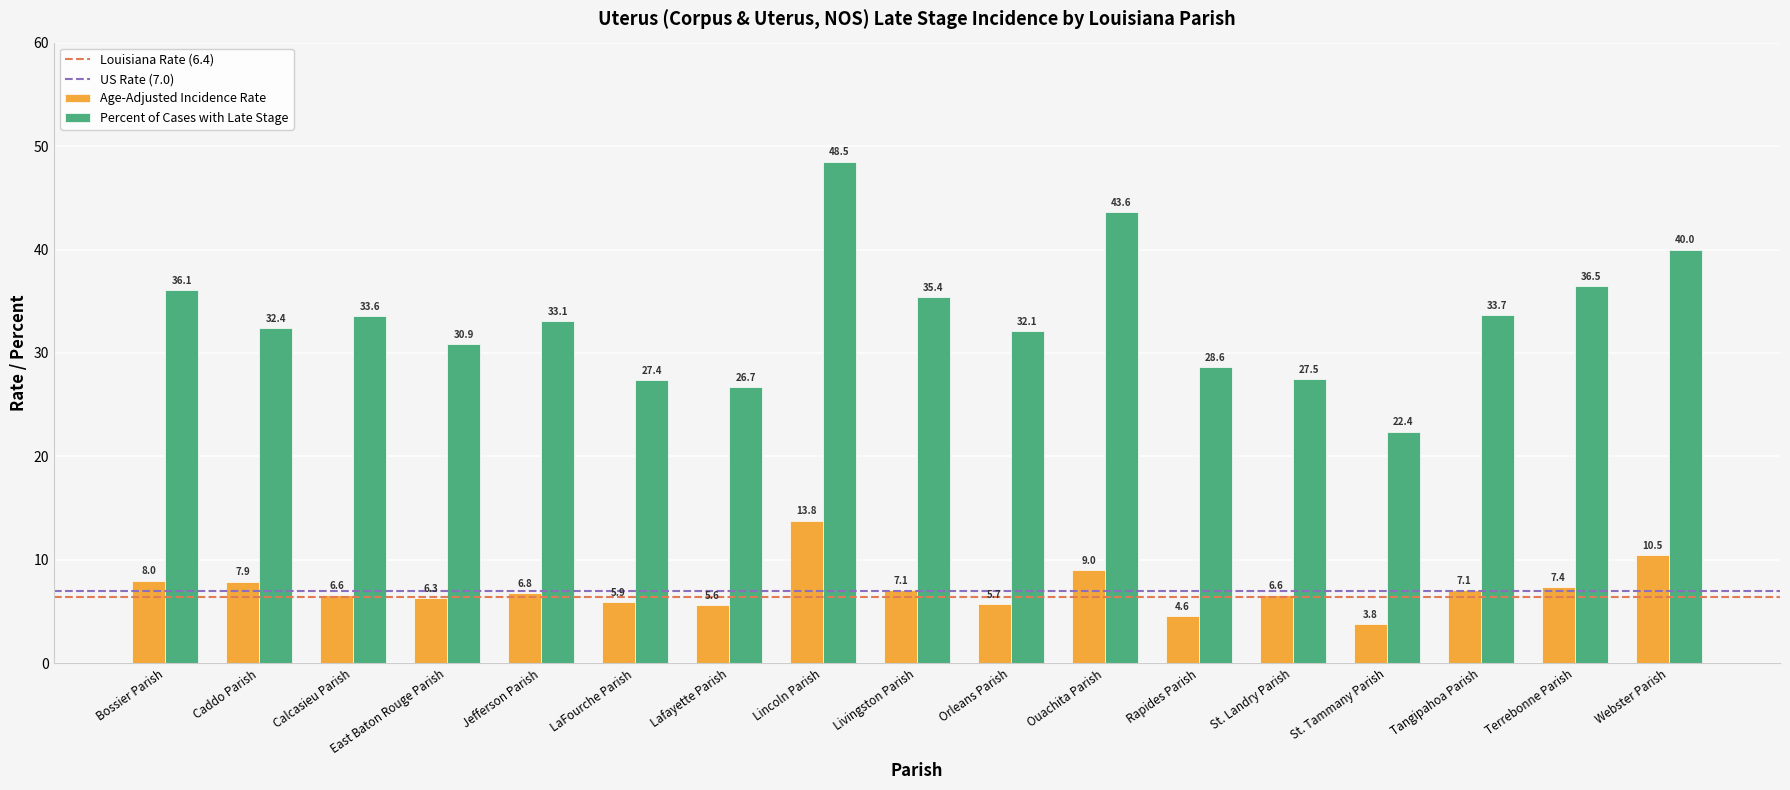

How many groups of bars are there?

17